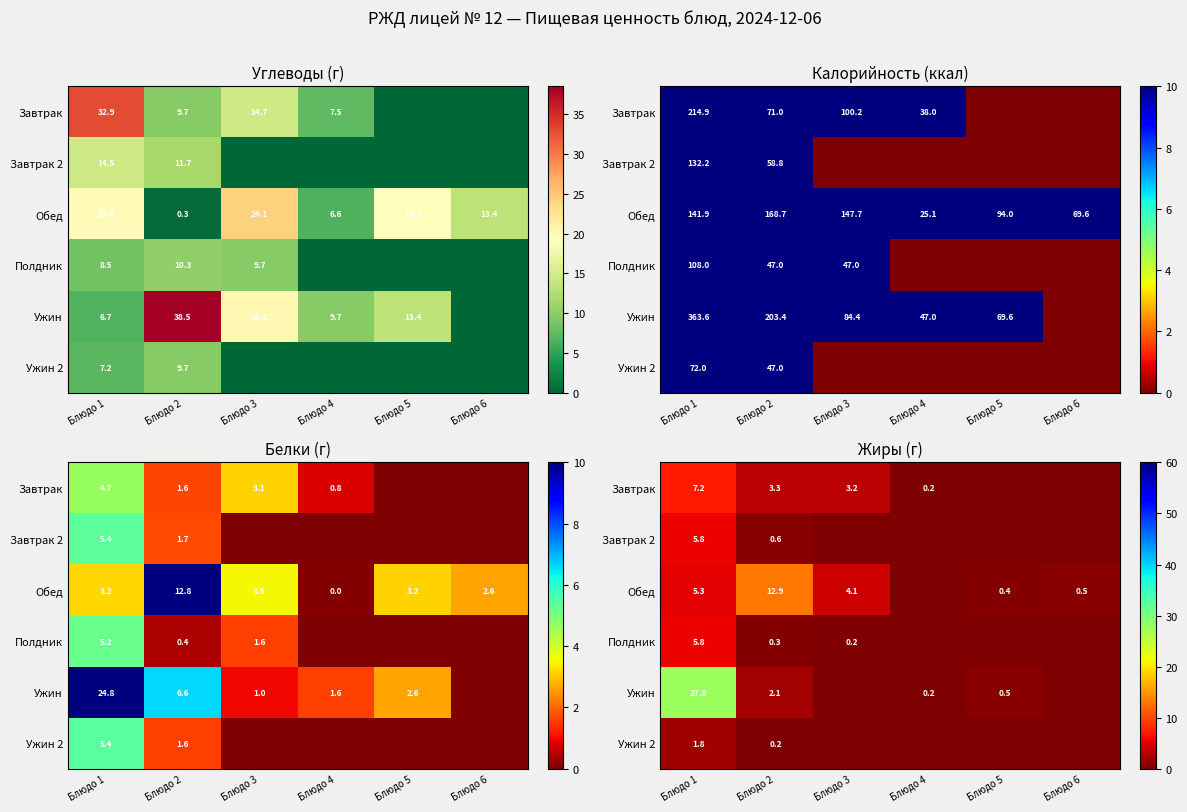

At which category does the chart reach its peak across all series?

Блюдо 1